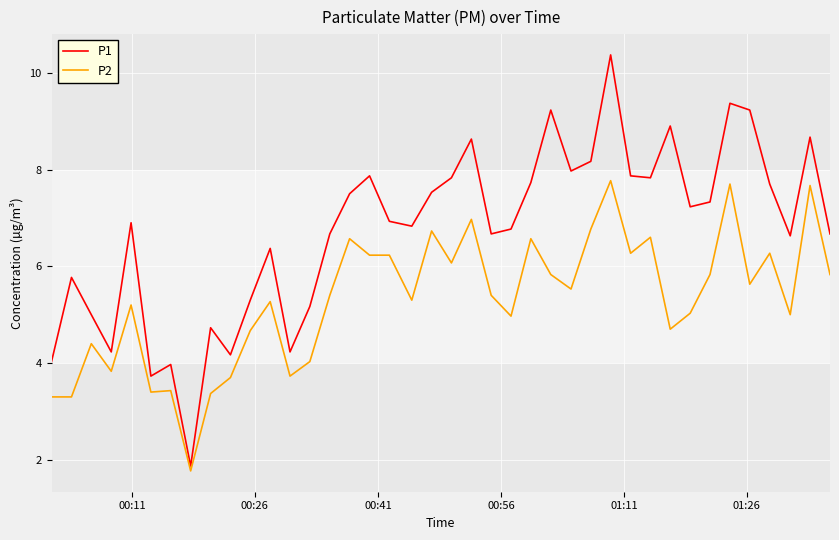

What is the minimum value for P2?

1.8